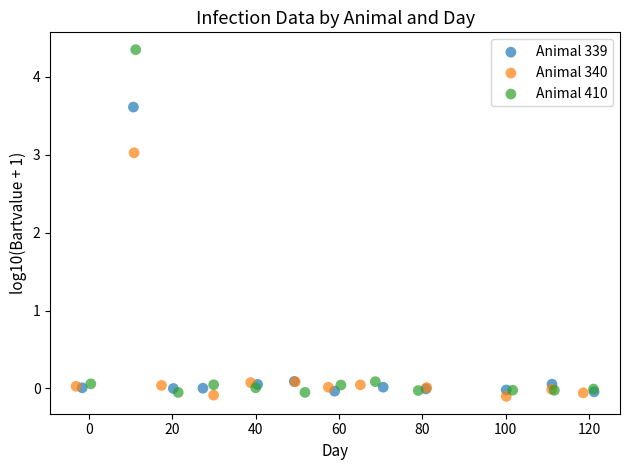

Which series reaches the maximum Y coordinate?

Animal 410